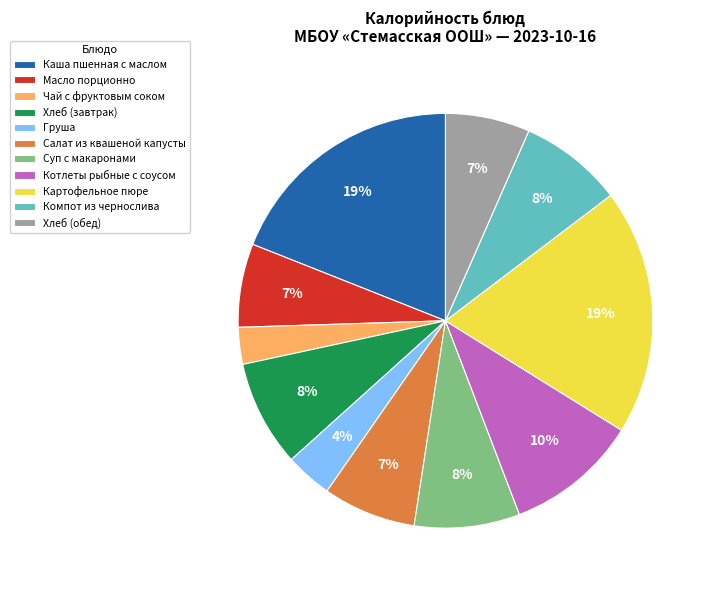

Does Суп с макаронами account for over 50% of the chart?

No